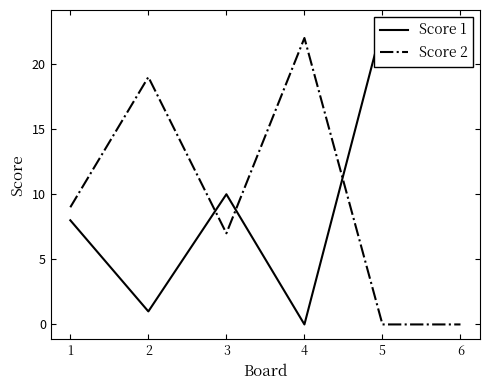

Between which two adjacent categories do Score 1 and Score 2 first intersect?

2 and 3